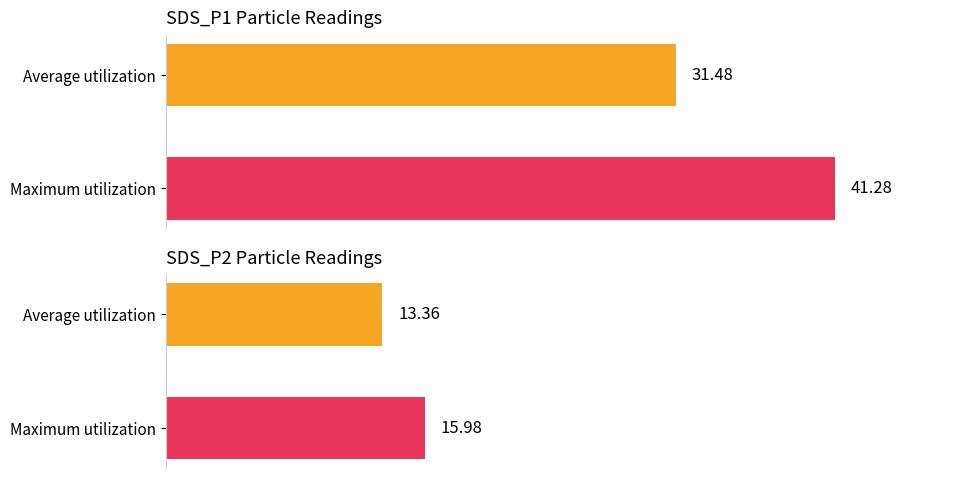

Which series has the largest total across all categories?

SDS_P1